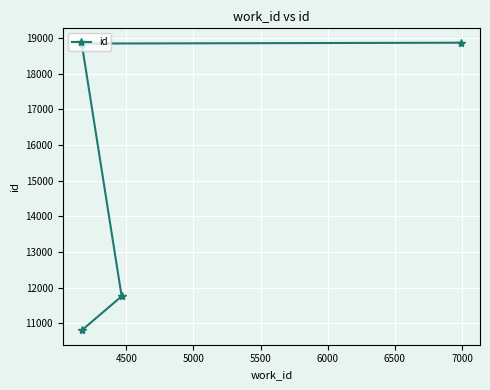

Does the chart display data point markers on the line(s)?

Yes